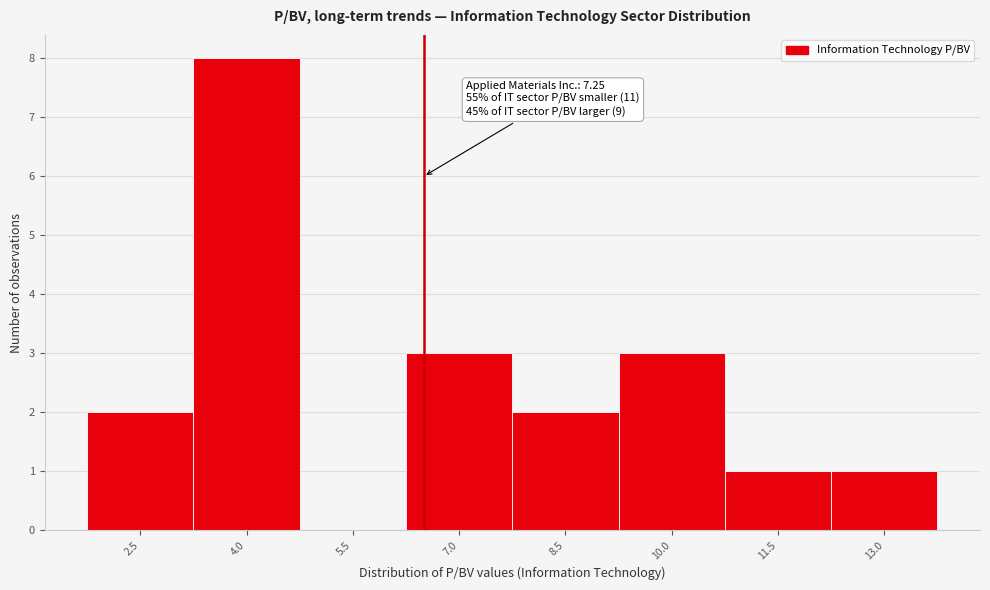

Reading left to right, list all the values displayed in this chart.

2.5=2	4.0=8	5.5=0	7.0=3	8.5=2	10.0=3	11.5=1	13.0=1